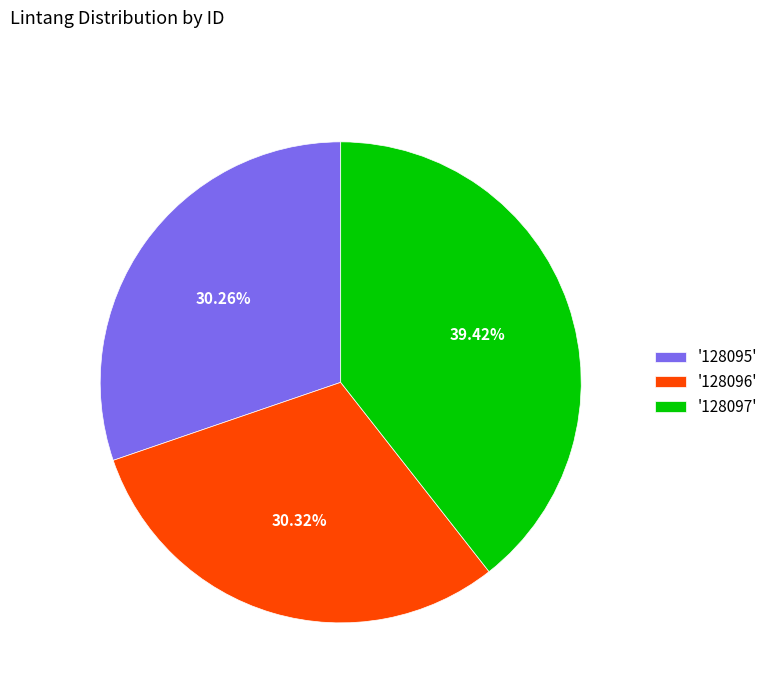

Do '128097' and '128096' together represent more than half of the pie?

Yes